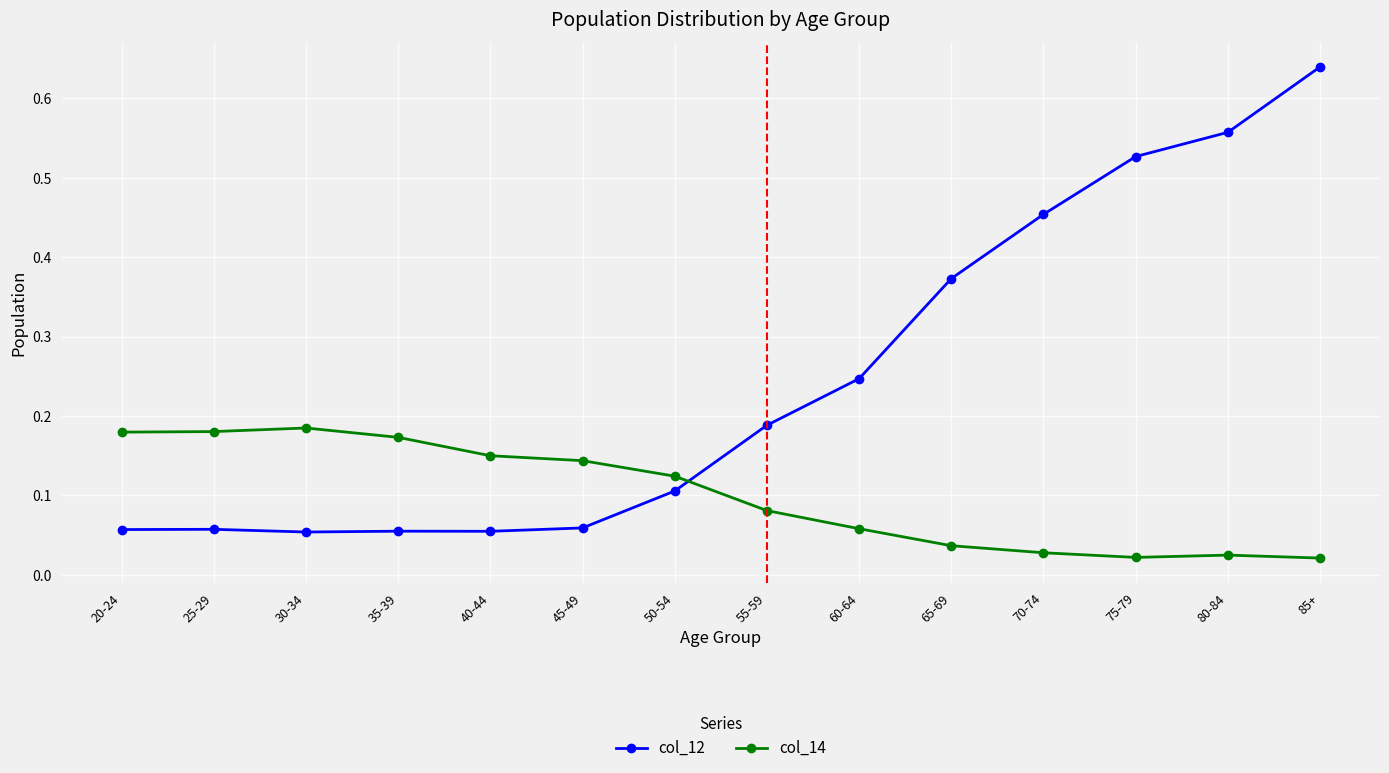

At which category is the sum across all series the highest?

85+